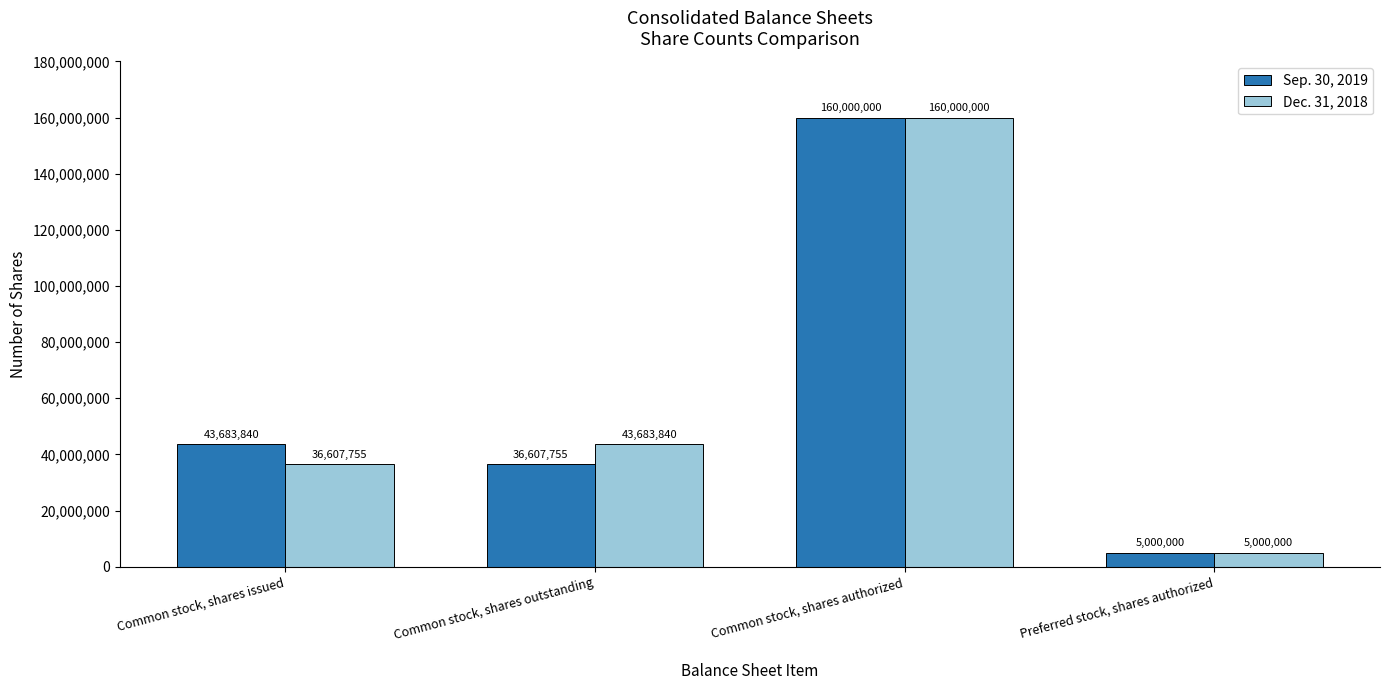

At Common stock, shares issued, list the series in order from smallest to largest.

Dec. 31, 2018, Sep. 30, 2019